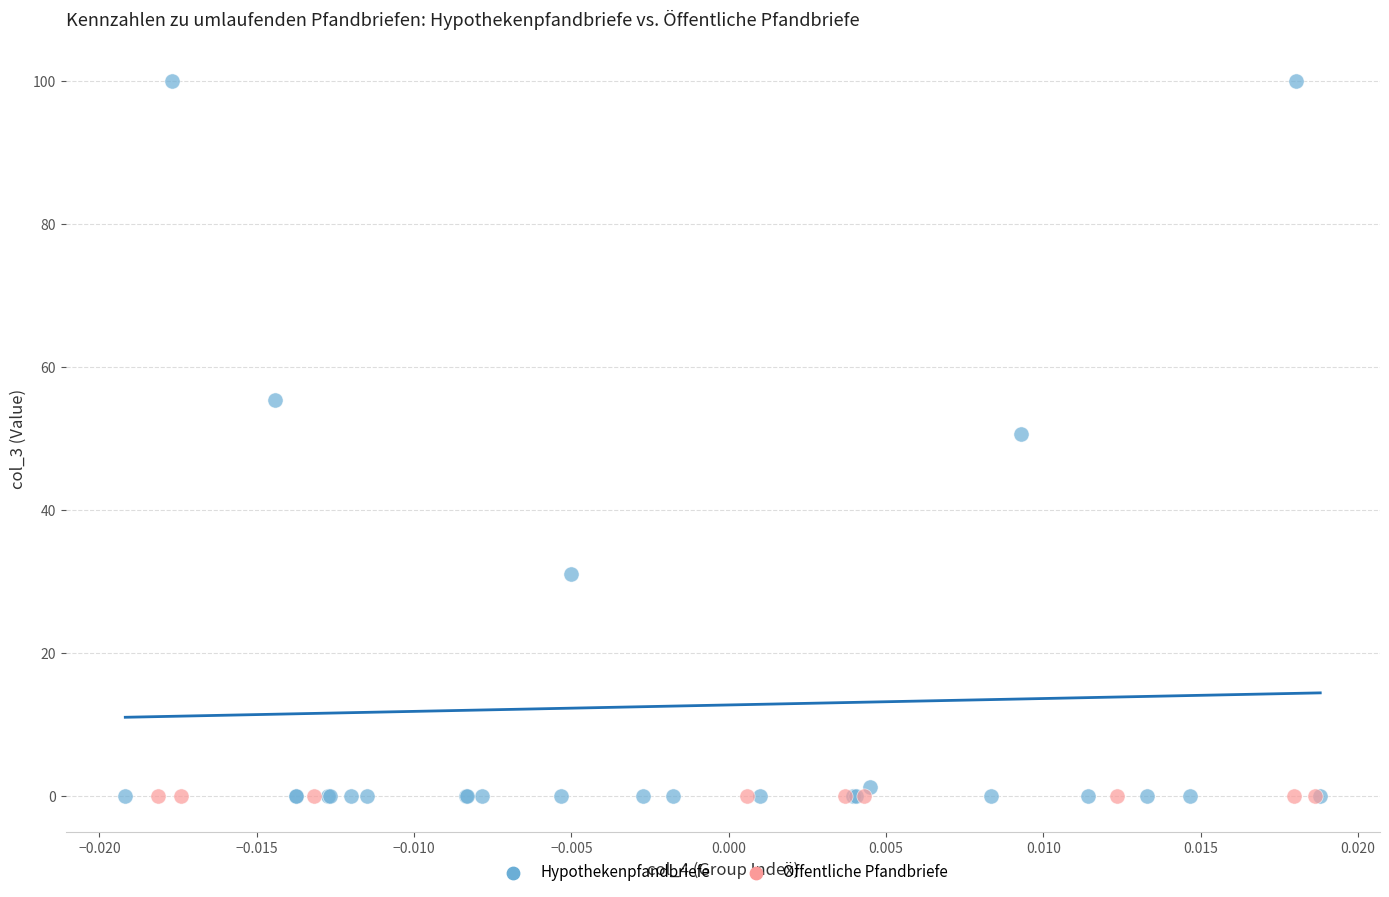

Which series reaches the maximum Y coordinate?

Hypothekenpfandbriefe